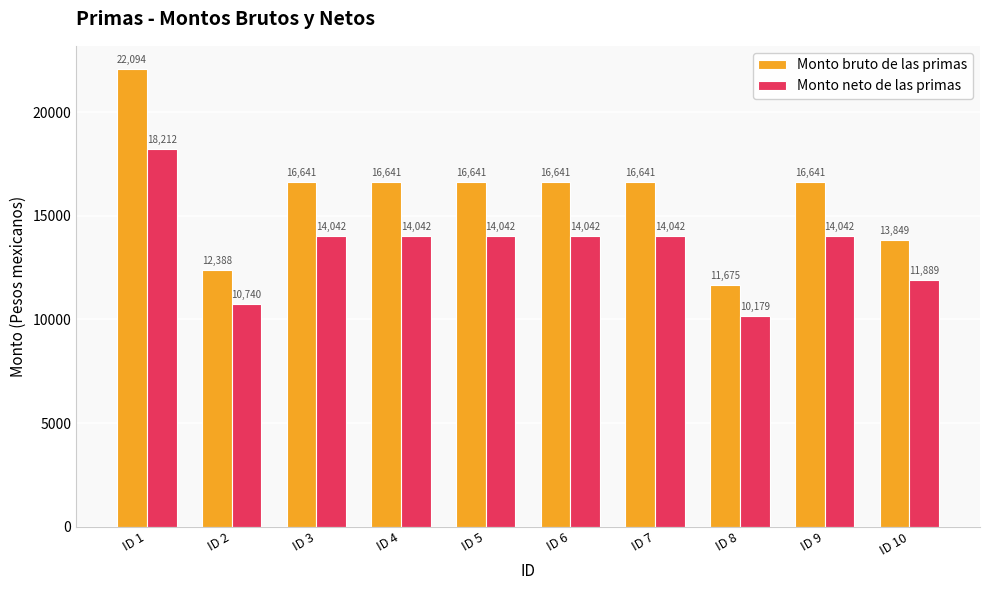

Read the Monto bruto de las primas value at ID 2.

12388.5